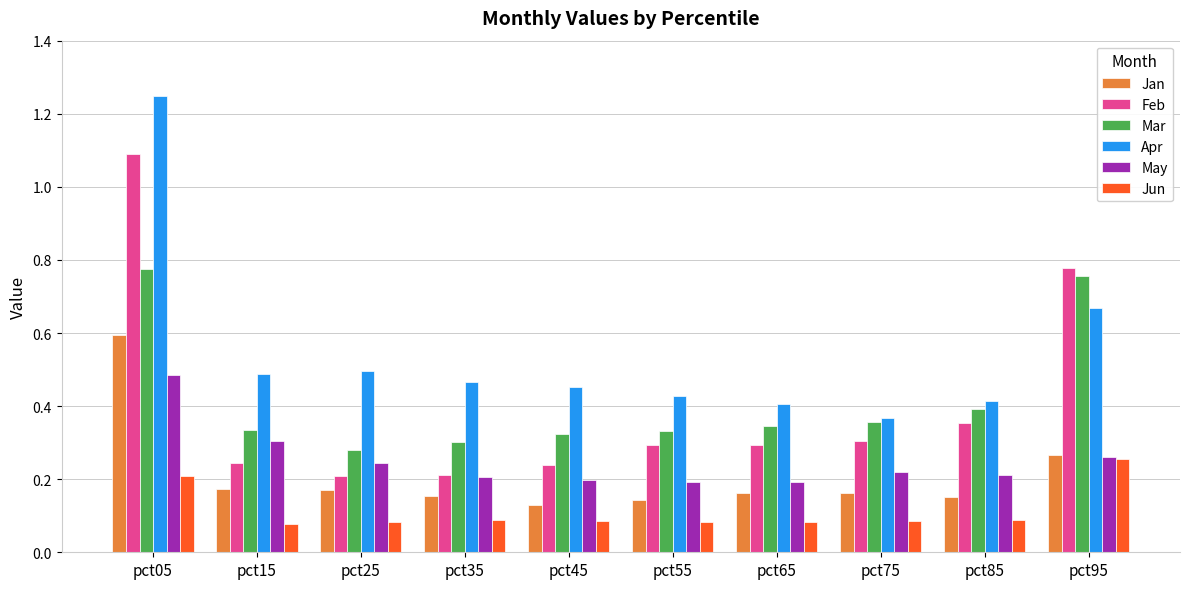

Which series changed the most between pct05 and pct85?

Apr